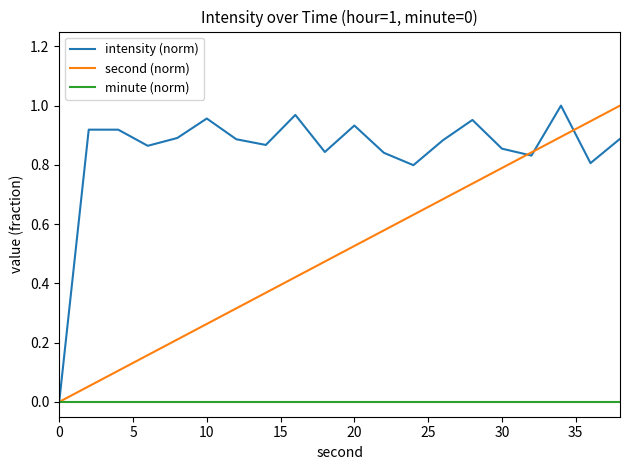

List the series in order of their overall mean, lowest first.

minute (norm), second (norm), intensity (norm)